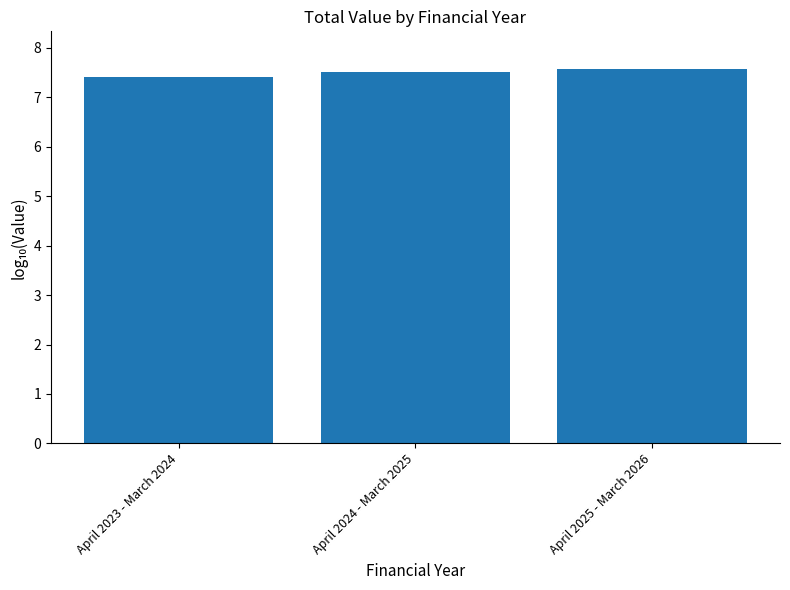

What is the label of the 3rd bar from the left?

April 2025 - March 2026